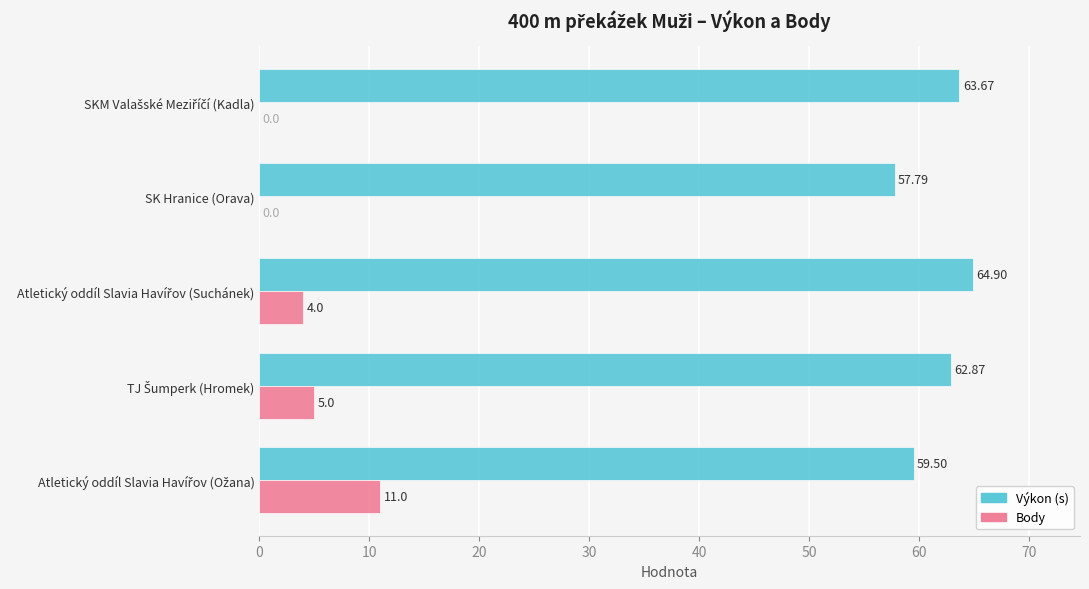

What is the sum of all Body values?

20.0